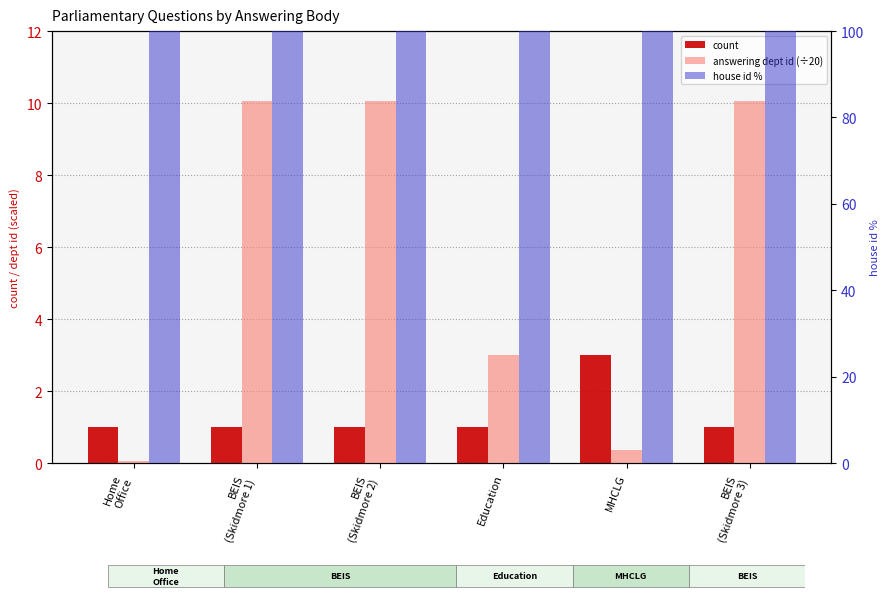

How many values in the answering dept id (÷20) series exceed 10?

3